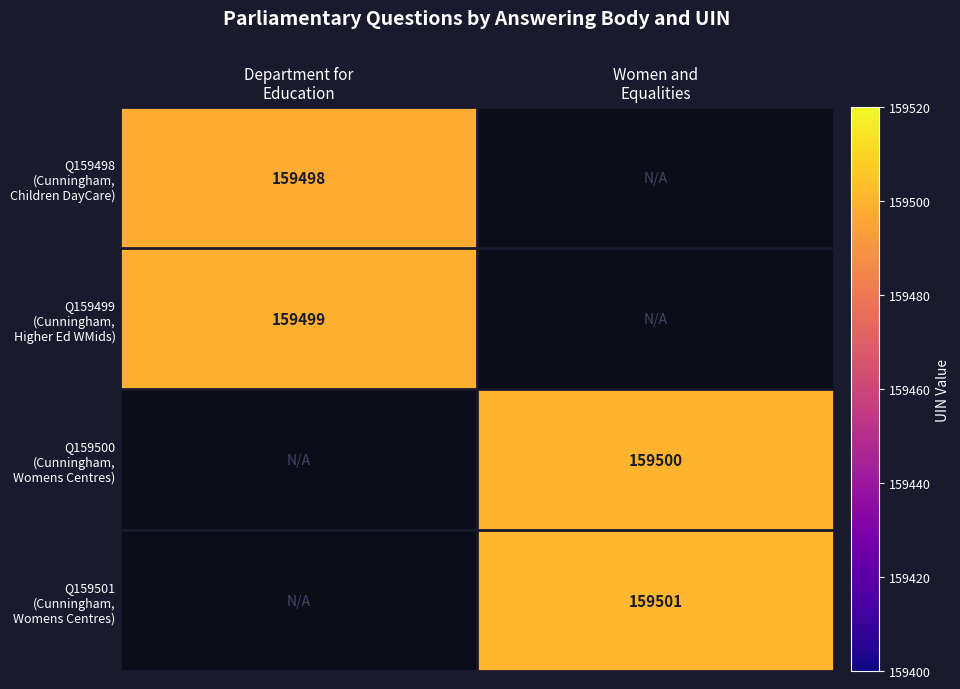

What is the spread (max minus min) of values at Department for
Education?

1.0